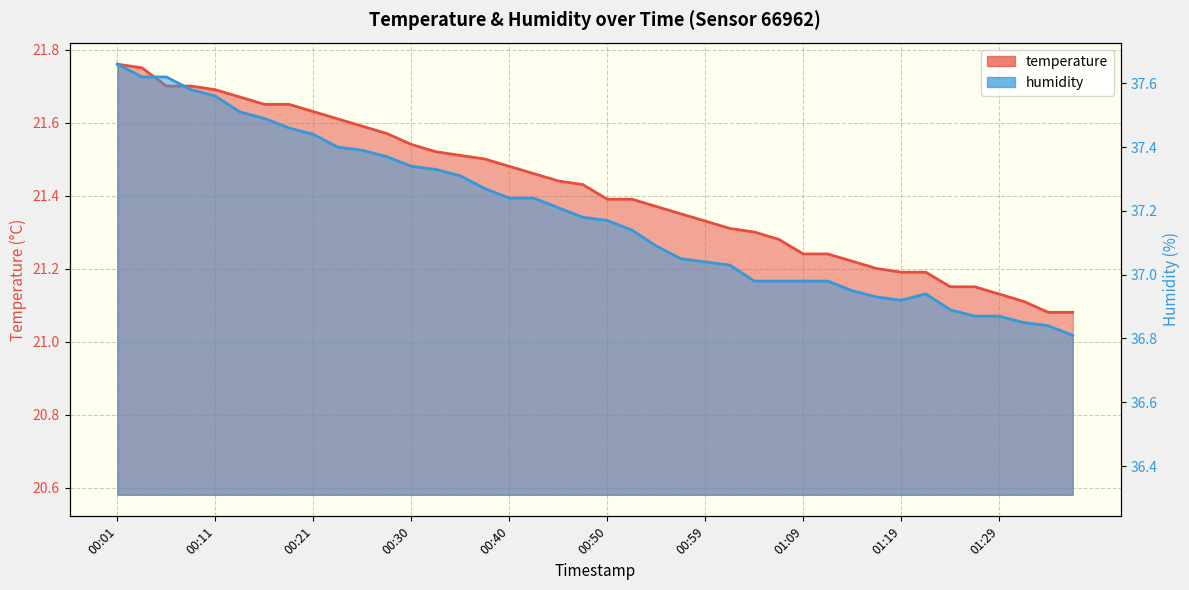

Does the chart have visible grid lines?

Yes